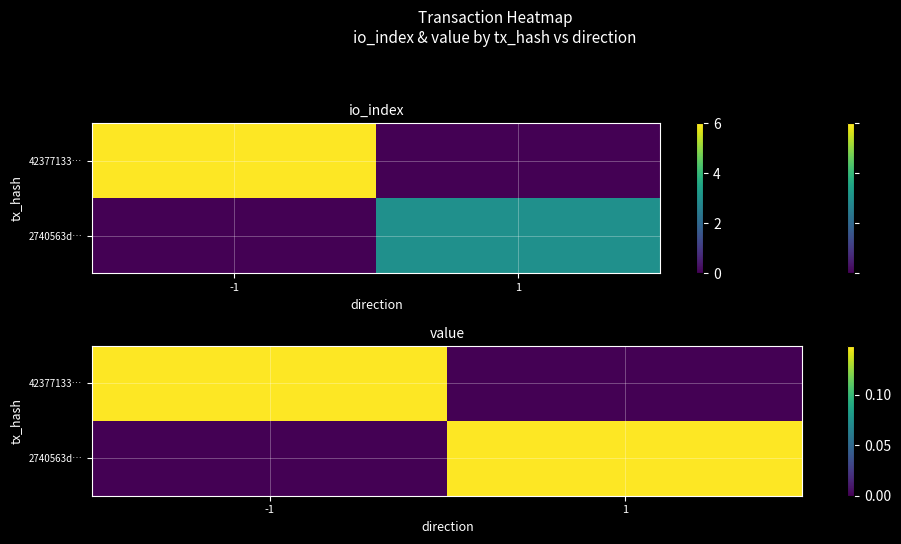

Is it true that 42377133… equals 0.1 at -1?

True